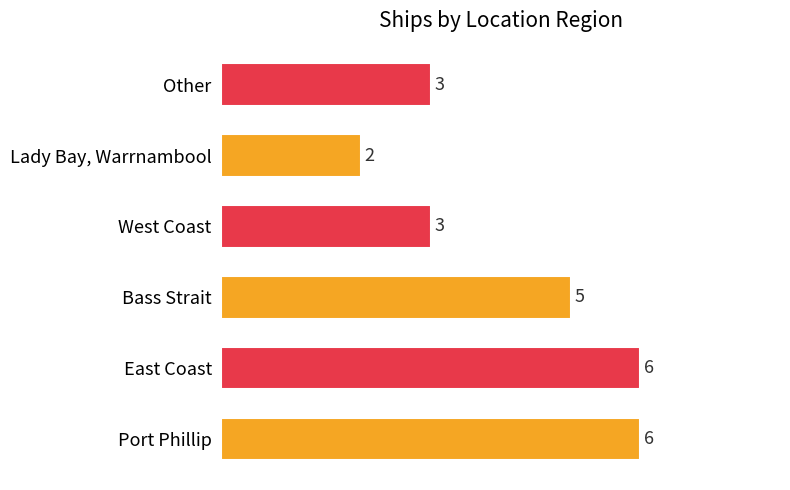

Which has a higher value, Other or Lady Bay, Warrnambool?

Other